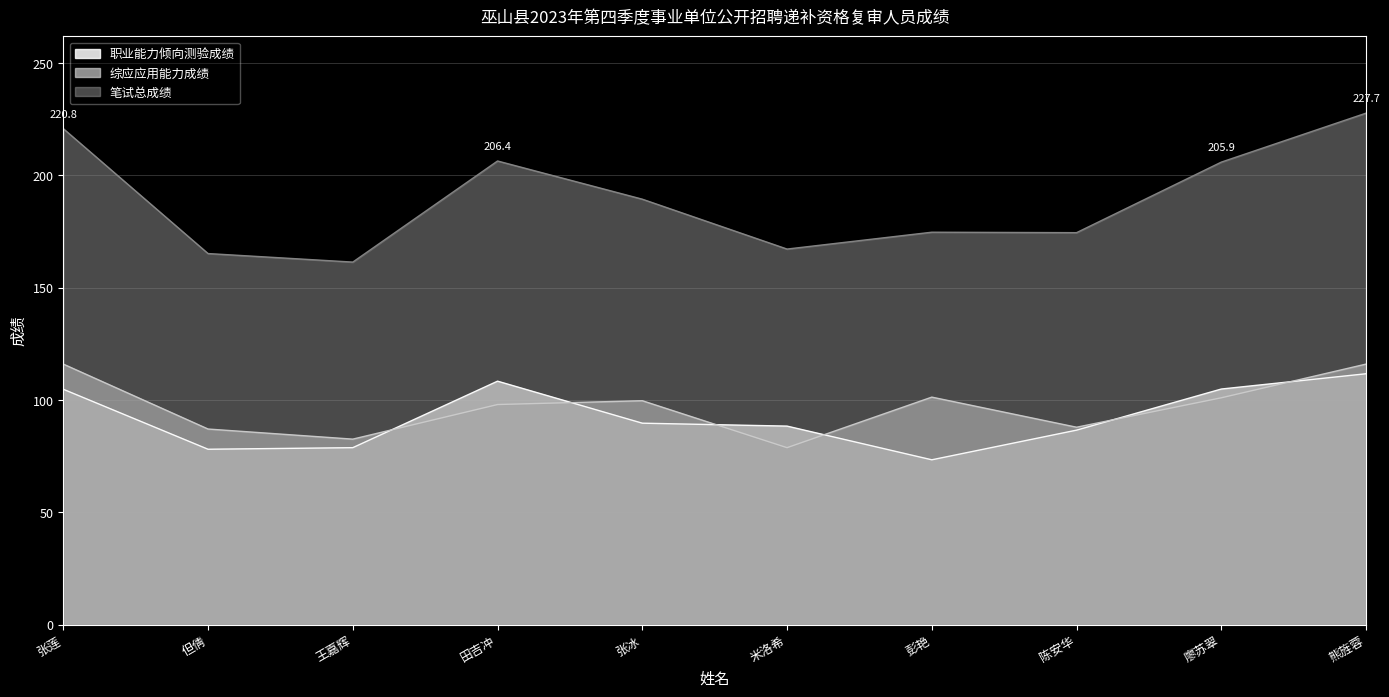

How many values in the 职业能力倾向测验成绩 series are below 89?

5